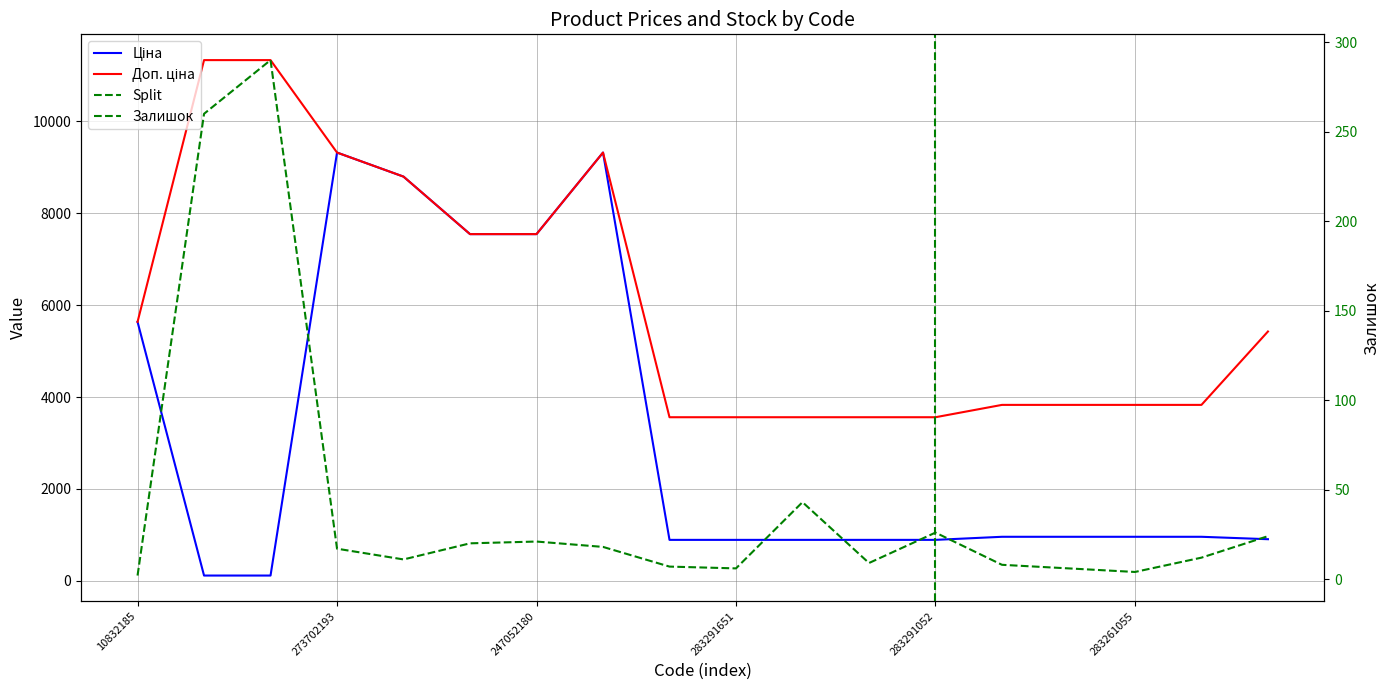

At which label does Доп. ціна first exceed 5425?

10832185